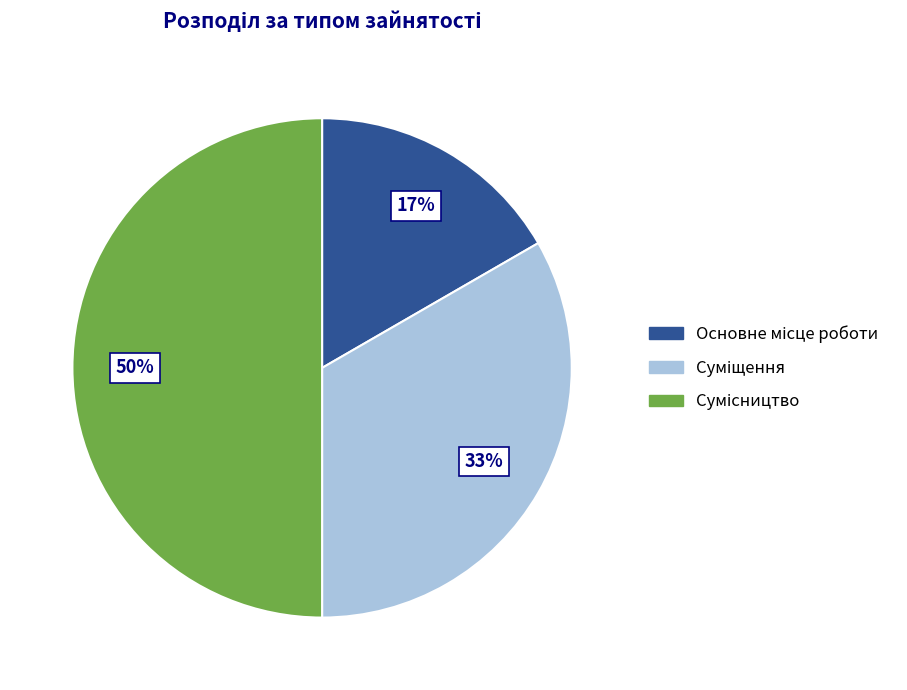

To the nearest percent, what is the average slice percentage?

33%